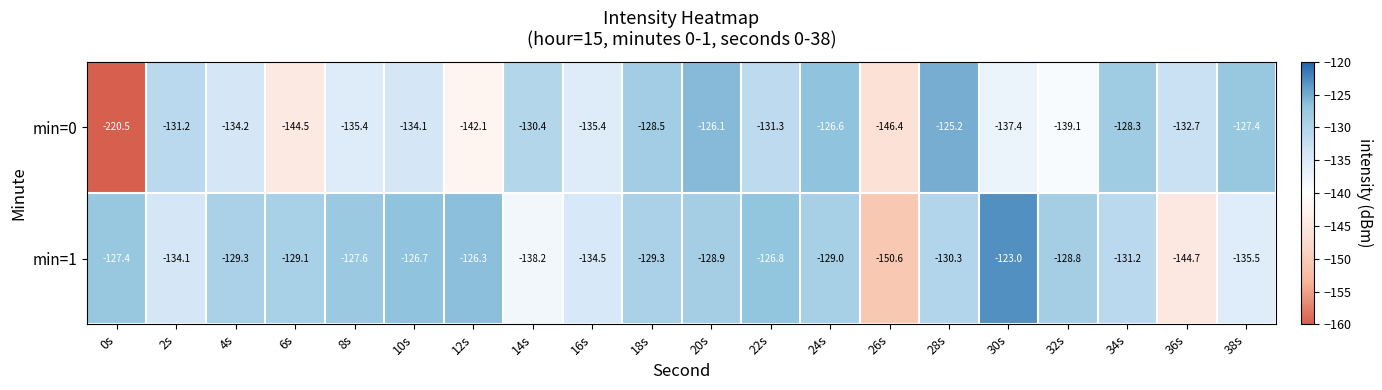

What is the sum of all min=0 values?

-2756.8